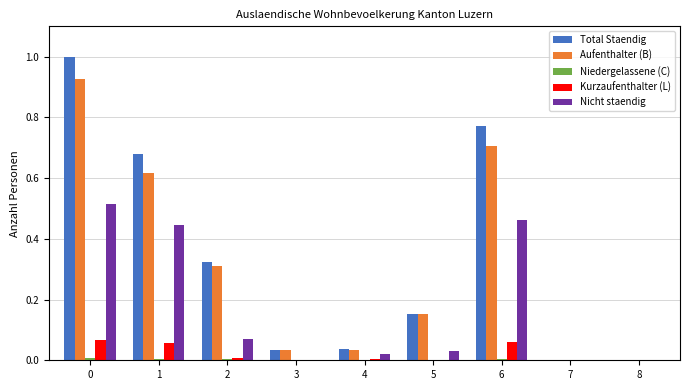

What is the sum of all Total Staendig values?

3.0